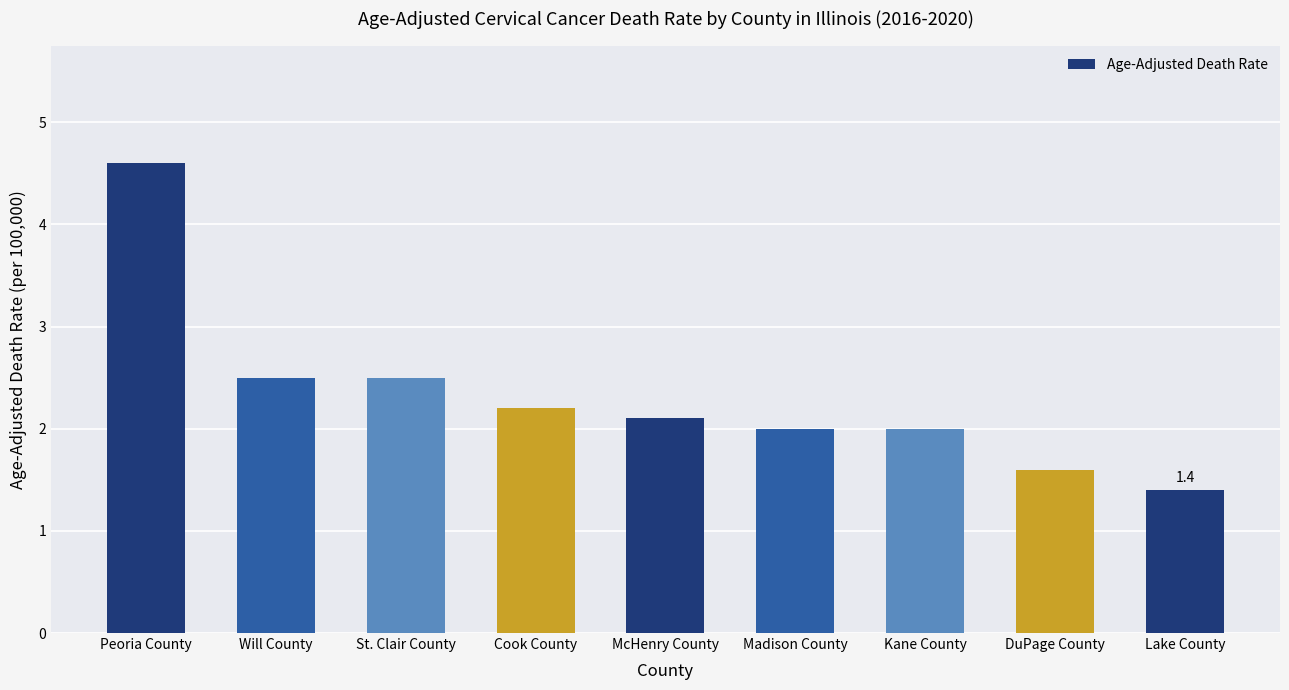

What is the approximate value at Lake County?

1.4